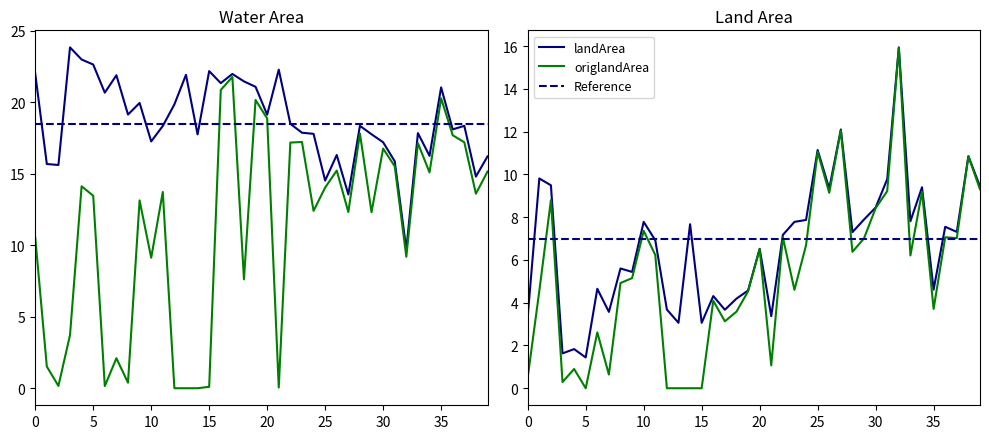

Which series has the largest range (max minus min)?

origWaterArea